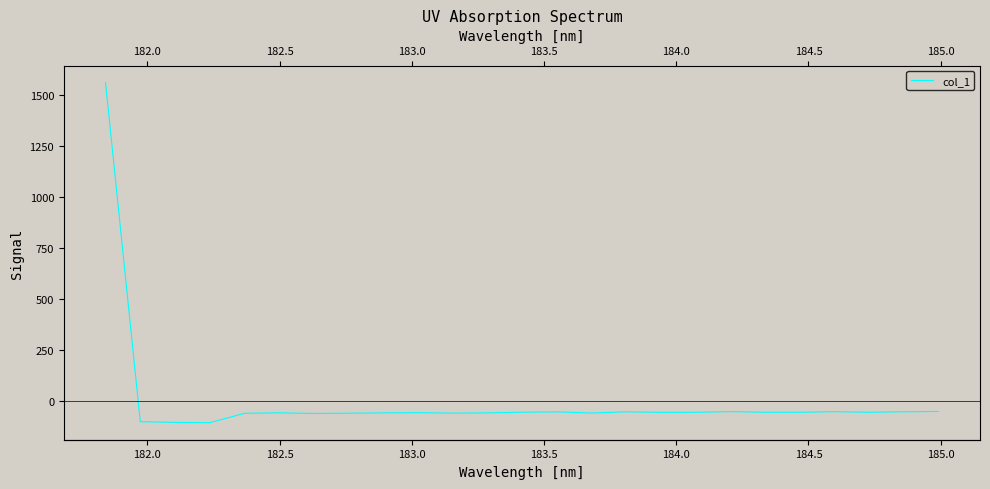

What is the greatest value displayed?

1560.3